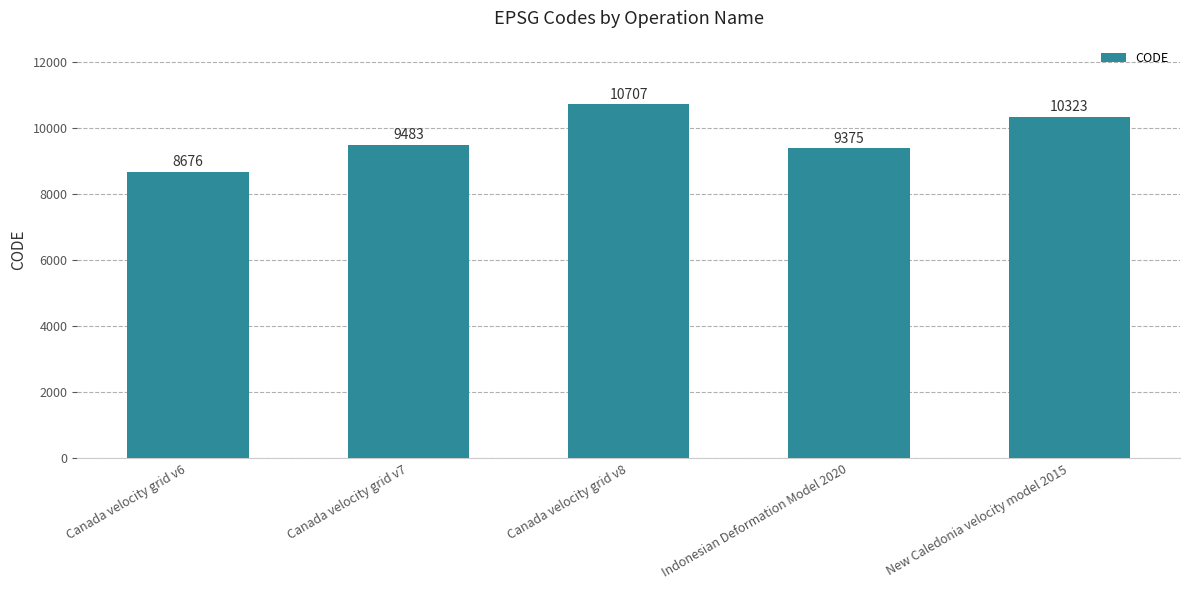

True or false: the data shows 9483 at Canada velocity grid v7.

True